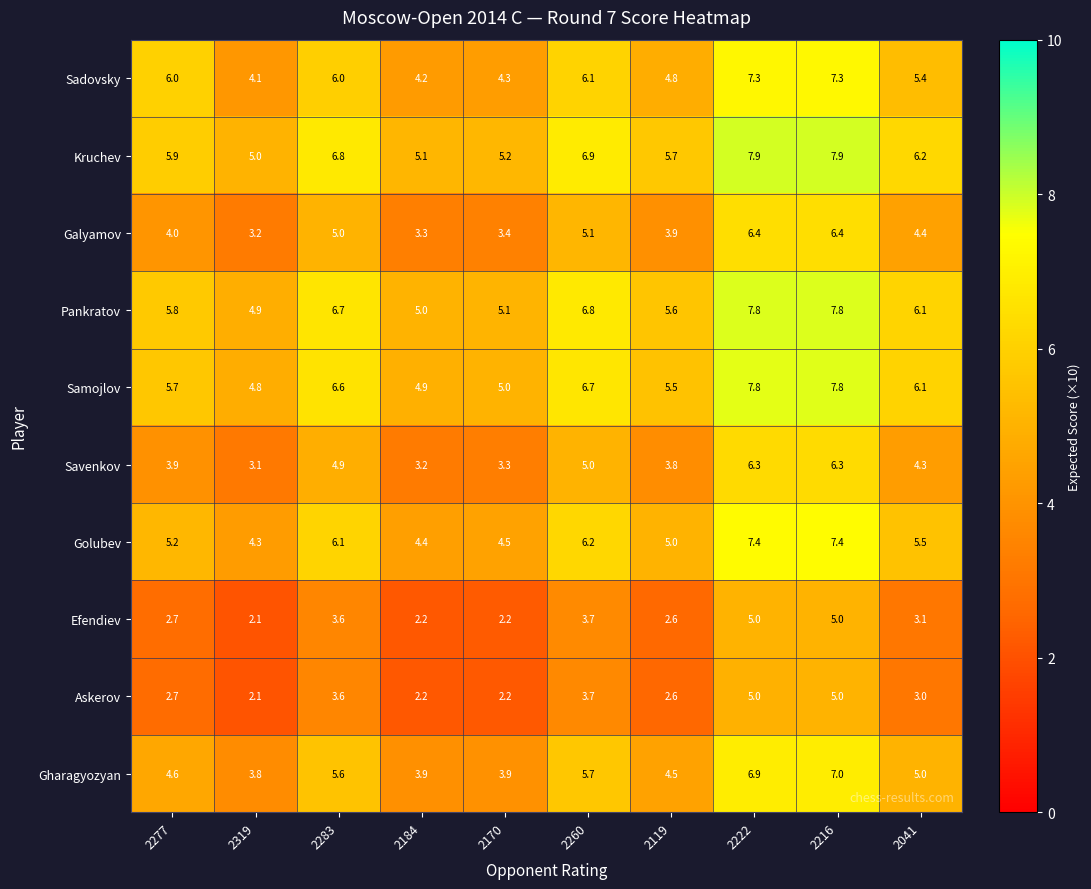

Where does the Savenkov series first go above 4?

2283